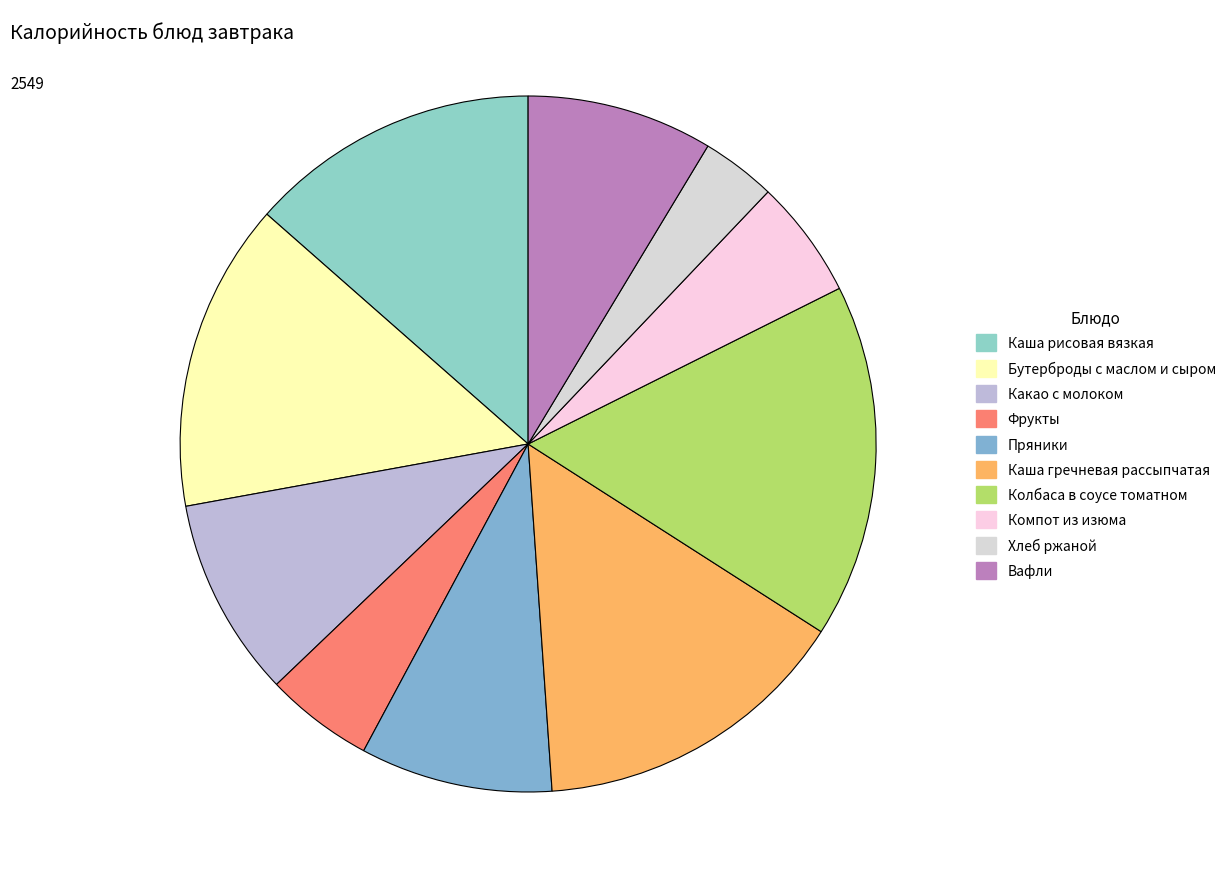

How many slices are in this pie chart?

10